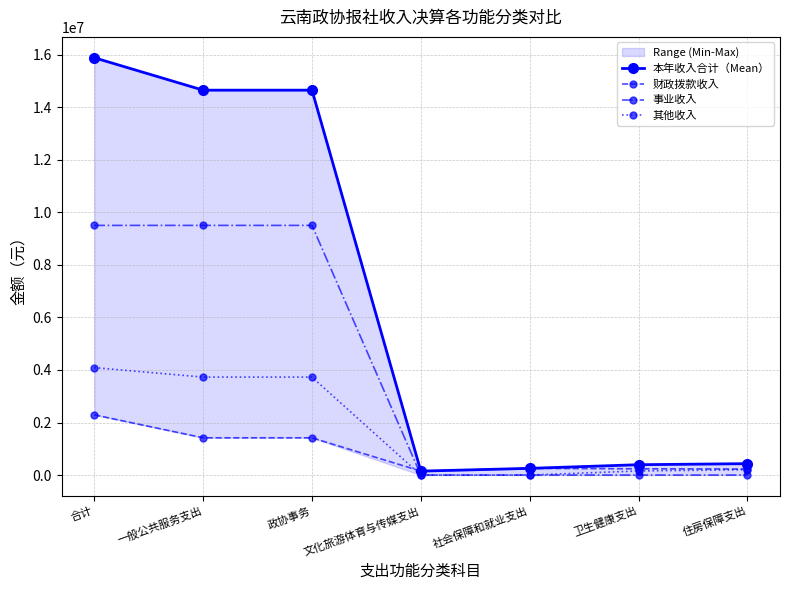

The value of 其他收入 at 文化旅游体育与传媒支出 is 1843130.2. True or false?

False